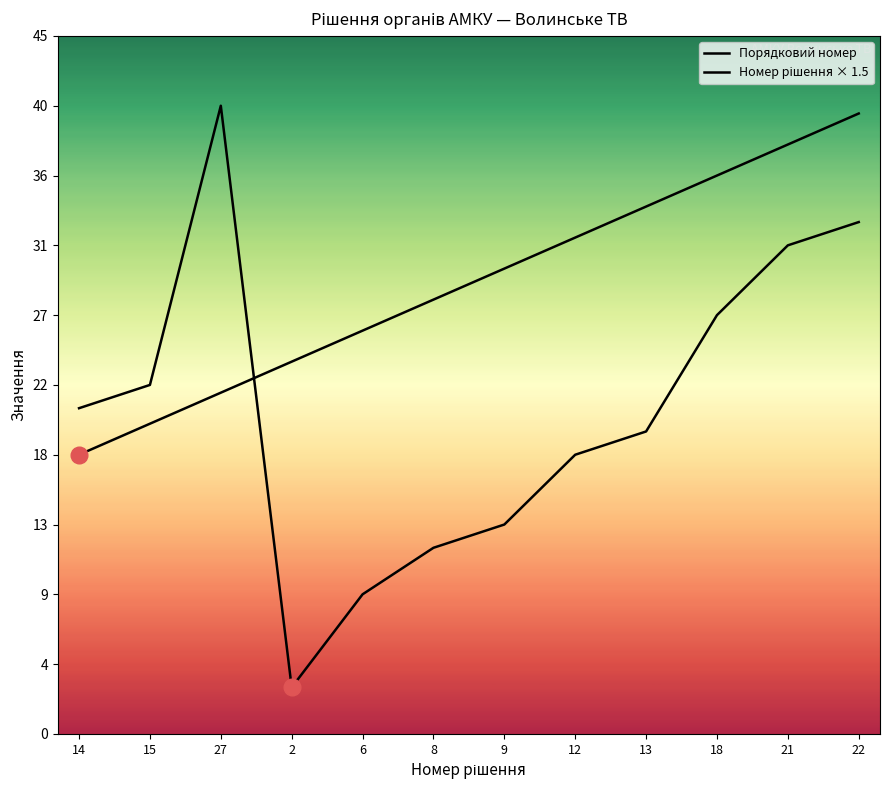

Rank the series by their average value, from lowest to highest.

Номер рішення × 1.5, Порядковий номер